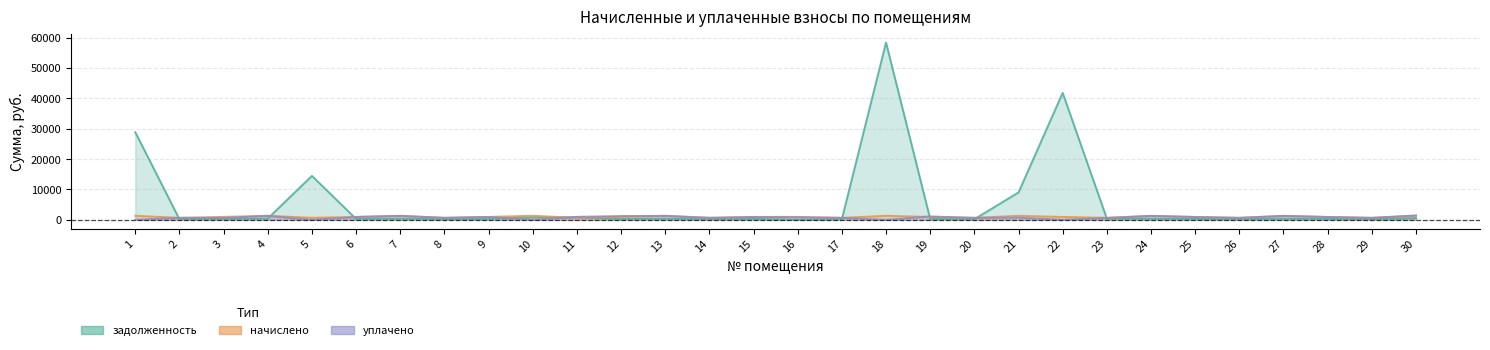

Reading left to right, extract all data points from this chart.

задолженность: 28836.3	200.5	292.4	402.9	14467.5	291.7	402.9	202.5	291.7	805.9	803.9	291.7	402.9	202.5	291.7	0.0	198.5	58363.6	287.1	199.8	9013.1	41785.2	399.6	399.6	287.1	199.8	399.6	287.1	199.8	575.3
начислено: 1325.6	662.8	966.7	1332.2	669.4	964.5	1332.2	669.4	964.5	1332.2	669.4	964.5	1332.2	669.4	964.5	968.9	656.2	1325.6	949.0	660.6	1321.2	949.0	660.6	1321.2	949.0	660.6	1321.2	949.0	660.6	1321.2
уплачено: 0.0	642.3	614.6	1291.1	0.0	934.7	1291.1	648.7	934.7	0.0	973.3	1256.2	1291.1	648.7	904.9	790.0	635.9	0.0	1119.8	640.2	718.0	0.0	619.8	1280.4	919.8	640.2	1280.4	919.8	640.2	1456.3